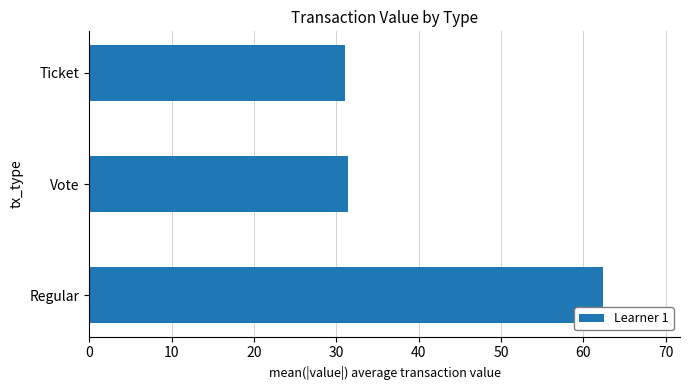

What is the difference between the values at Regular and Vote?

31.0